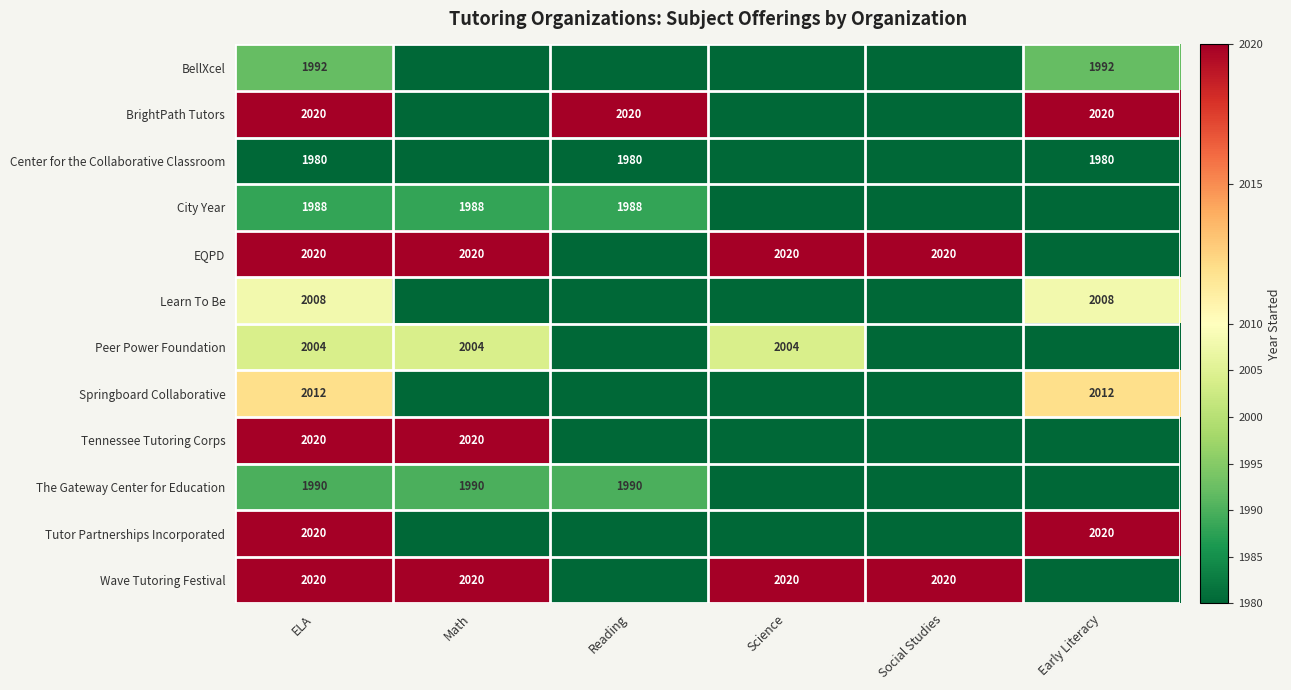

The value of BrightPath Tutors at Reading is 2020. True or false?

True